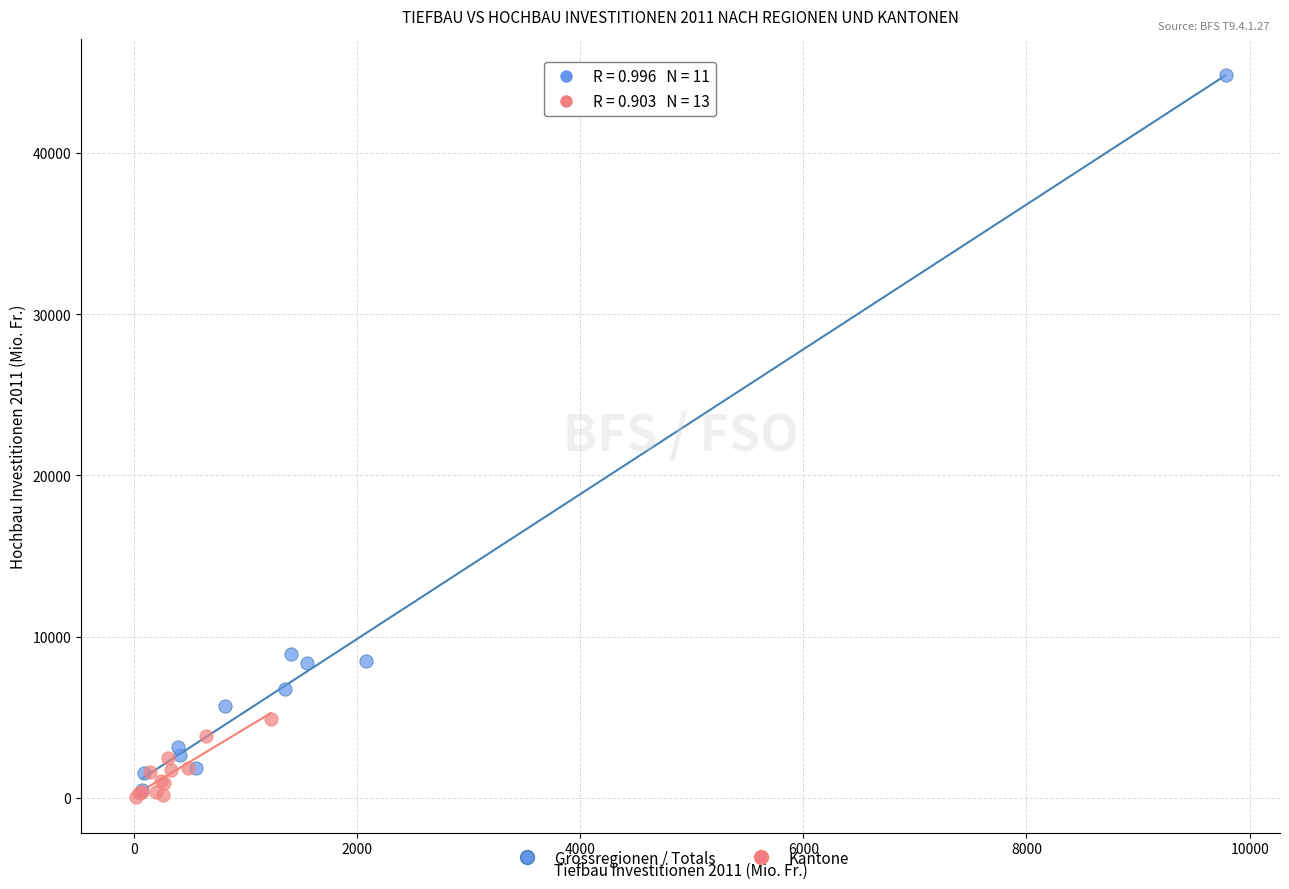

Which series has the widest spread of Y values?

Grossregionen / Totals